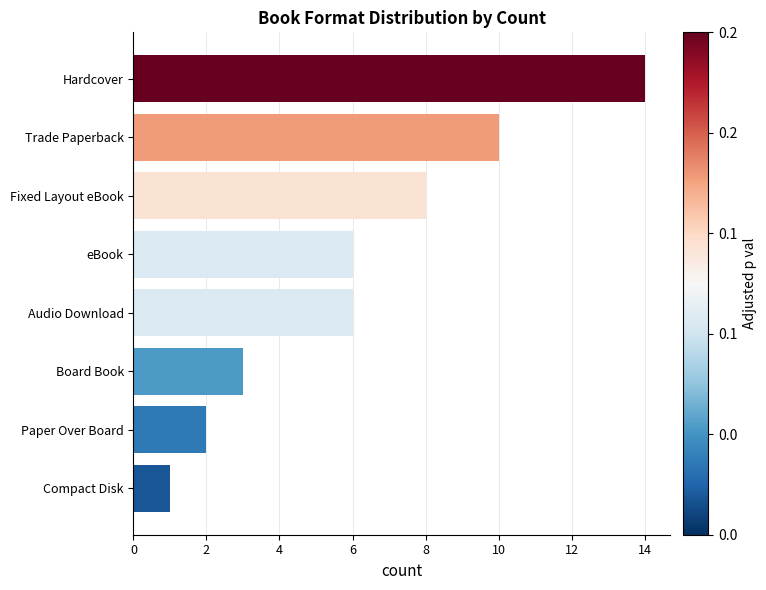

What is the ratio of the value at Paper Over Board to the value at Audio Download?

0.3